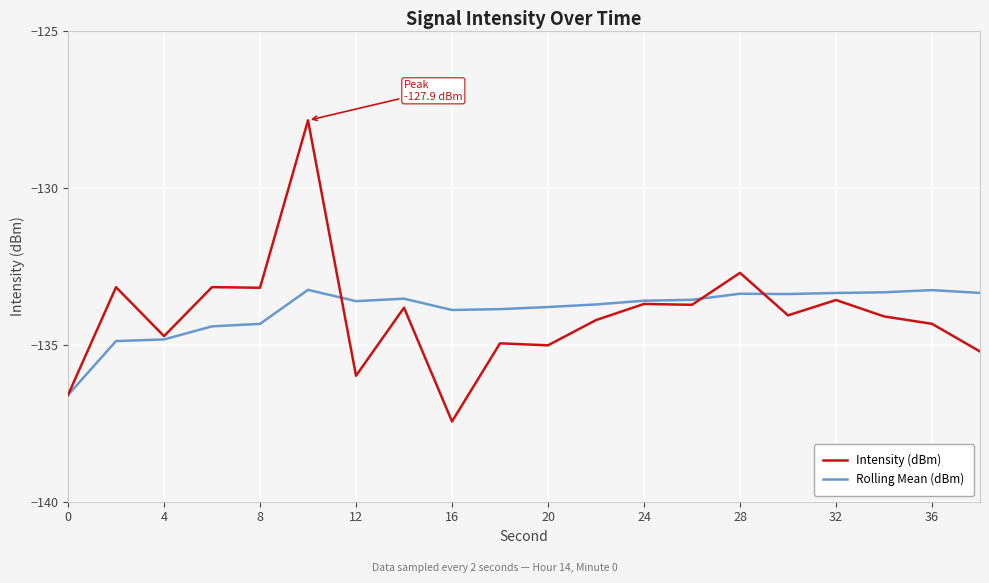

Which series has the largest range (max minus min)?

Intensity (dBm)